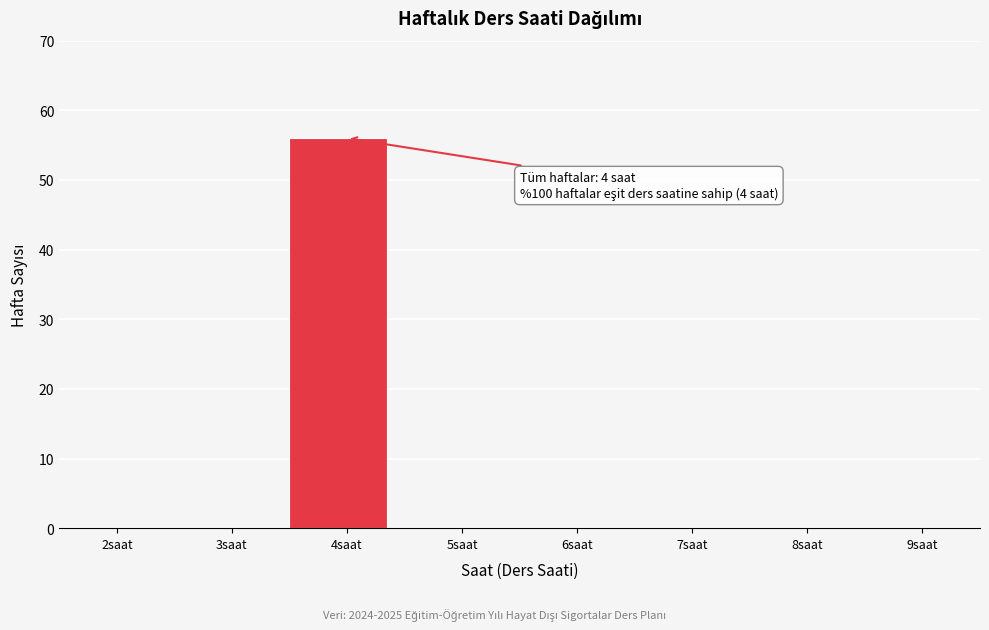

Reading right to left, list all the values displayed in this chart.

9saat=0	8saat=0	7saat=0	6saat=0	5saat=0	4saat=56	3saat=0	2saat=0